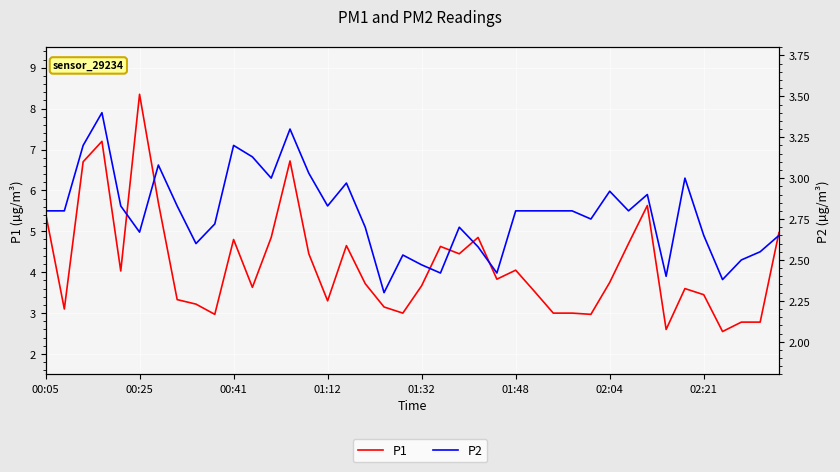

Rank the series by their maximum value, from highest to lowest.

P1, P2